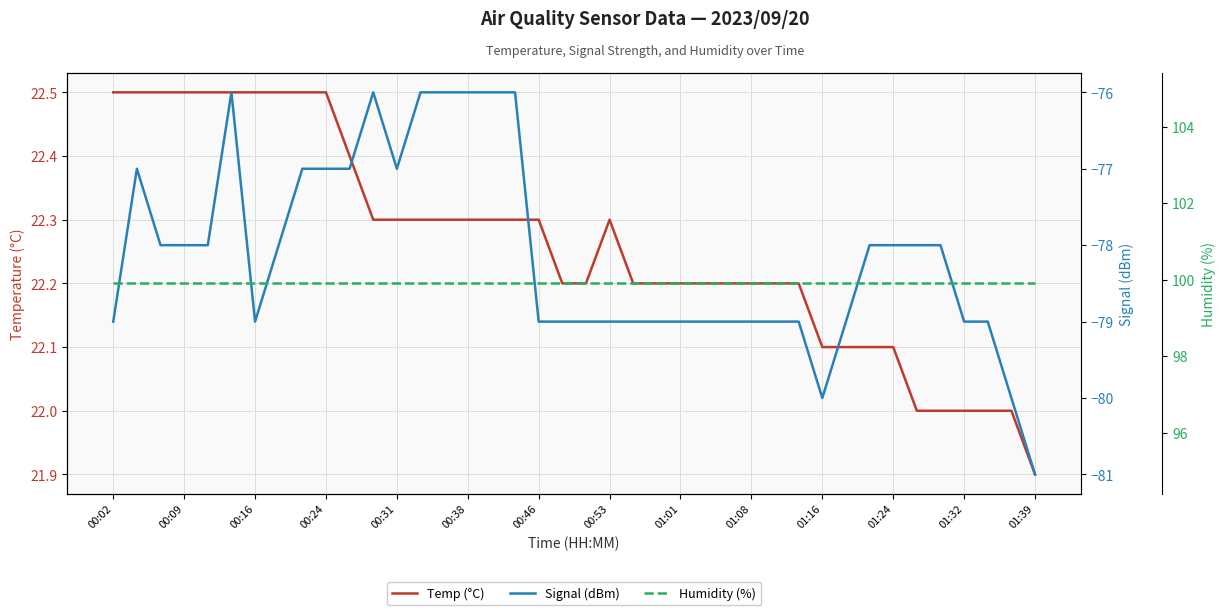

What are all the series names shown in the legend?

Temp (°C), Signal (dBm), Humidity (%)